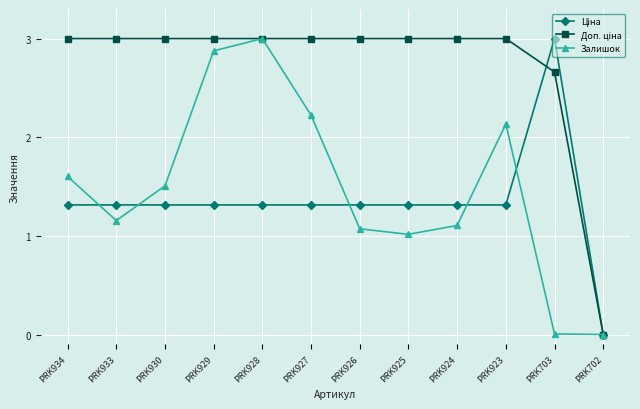

Where is the first local minimum for Залишок?

PRK933